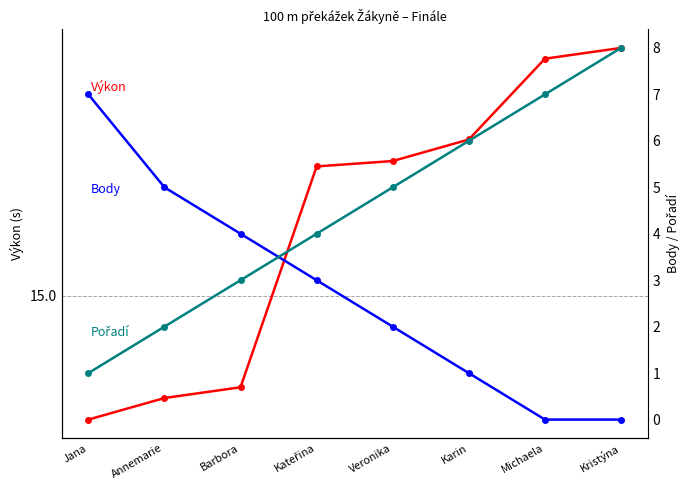

Reading left to right, what are all the values shown in this chart?

Výkon: 14.8	14.8	14.8	15.2	15.2	15.3	15.4	15.5
Body: 7.0	5.0	4.0	3.0	2.0	1.0	0.0	0.0
Pořadí: 1.0	2.0	3.0	4.0	5.0	6.0	7.0	8.0